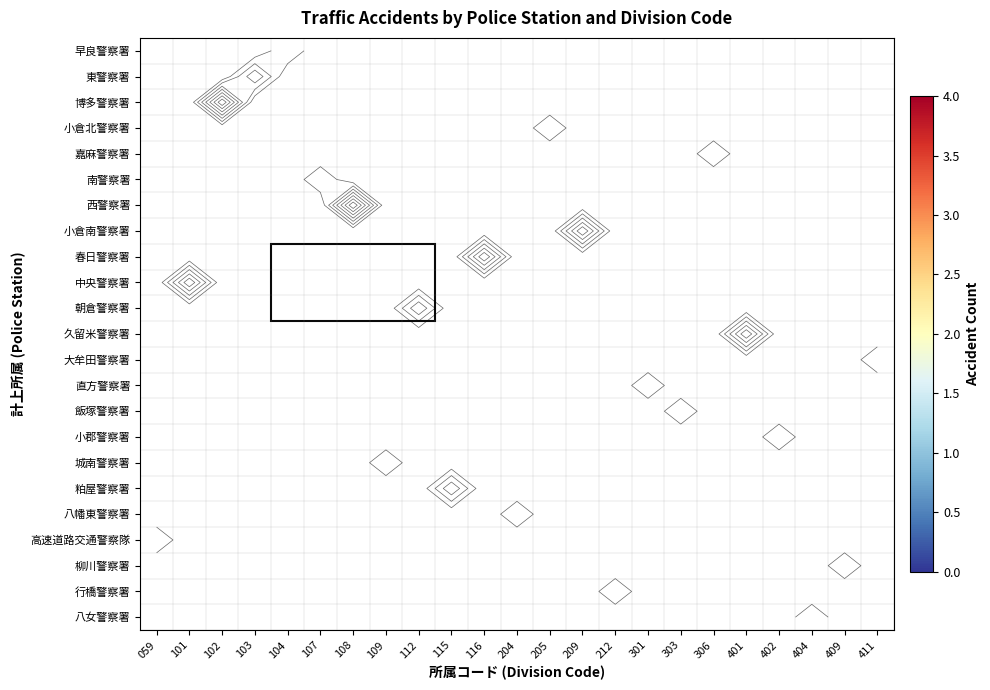

Is the value of 高速道路交通警察隊 at 109 greater than the value of 朝倉警察署 at 108?

No